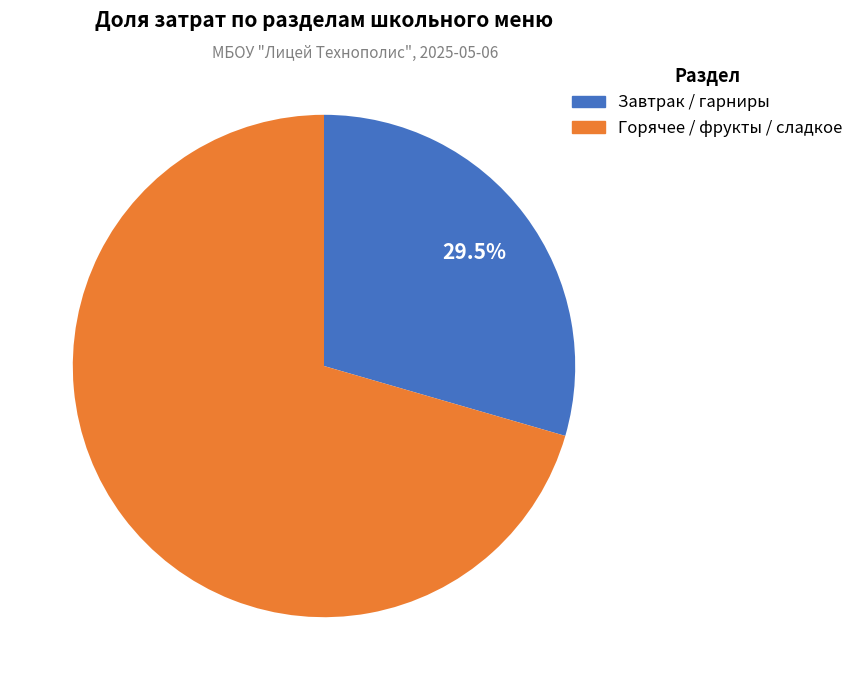

To the nearest percent, what is the average slice percentage?

50%